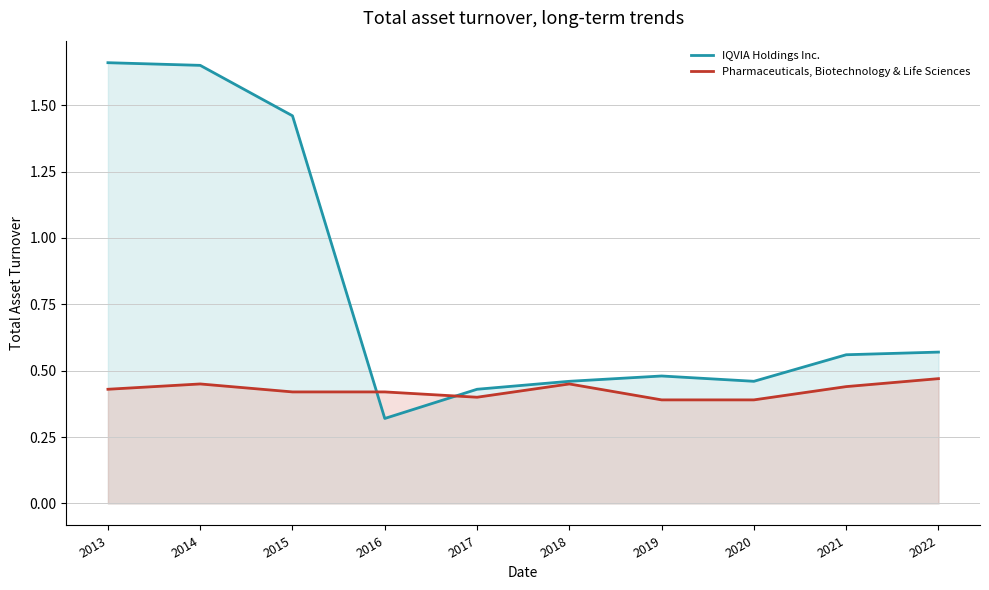

Where is the first local maximum for IQVIA Holdings Inc.?

2019